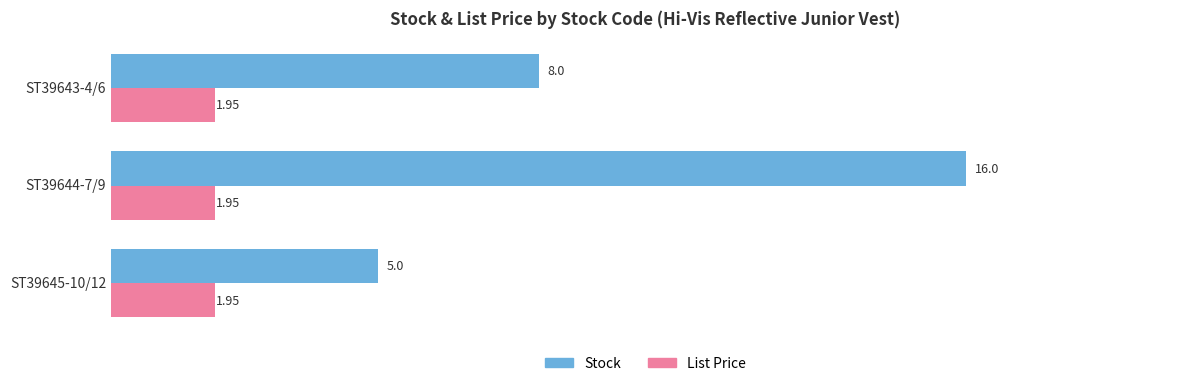

List the series in order of their overall mean, lowest first.

List Price, Stock